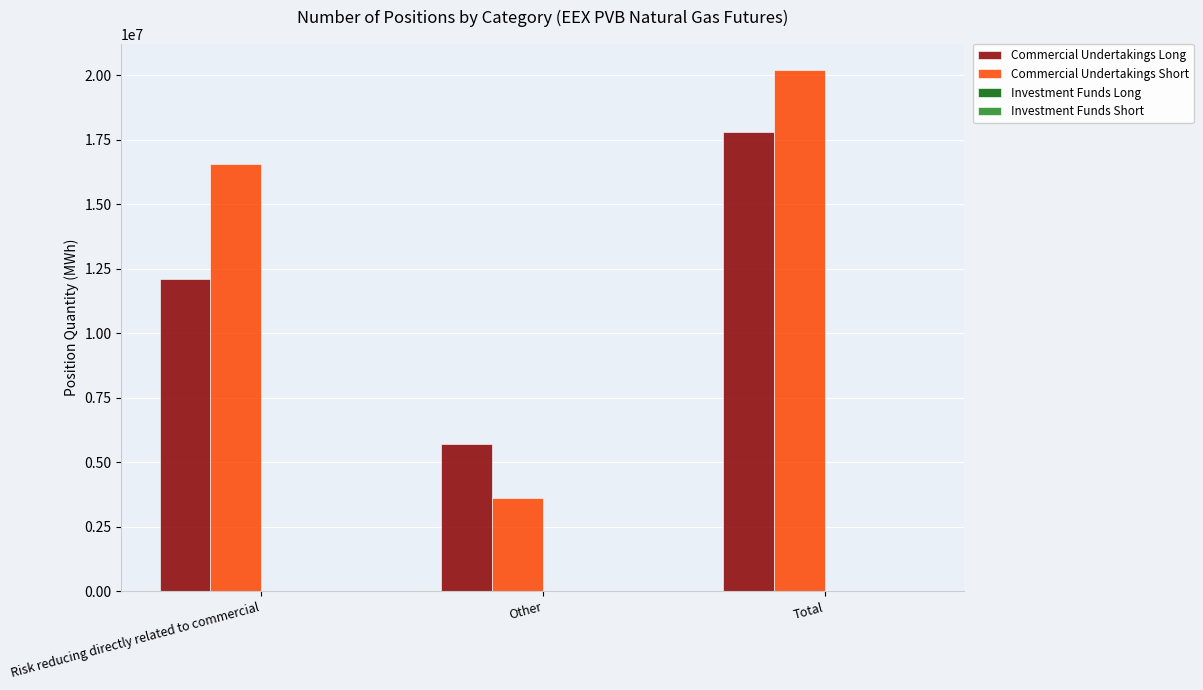

What is the label of the 1st bar from the left?

Risk reducing directly related to commercial